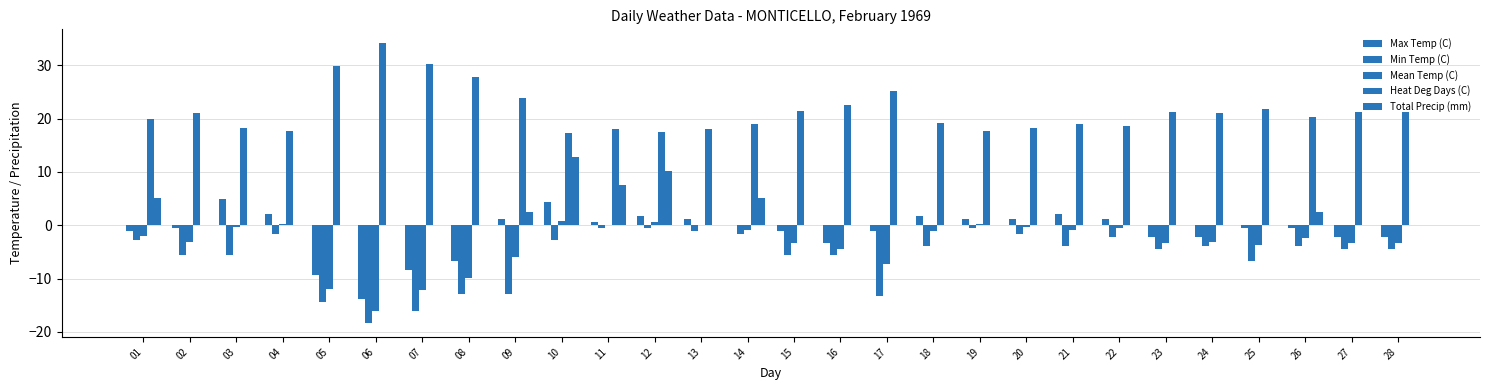

Does the chart contain stacked bars?

No